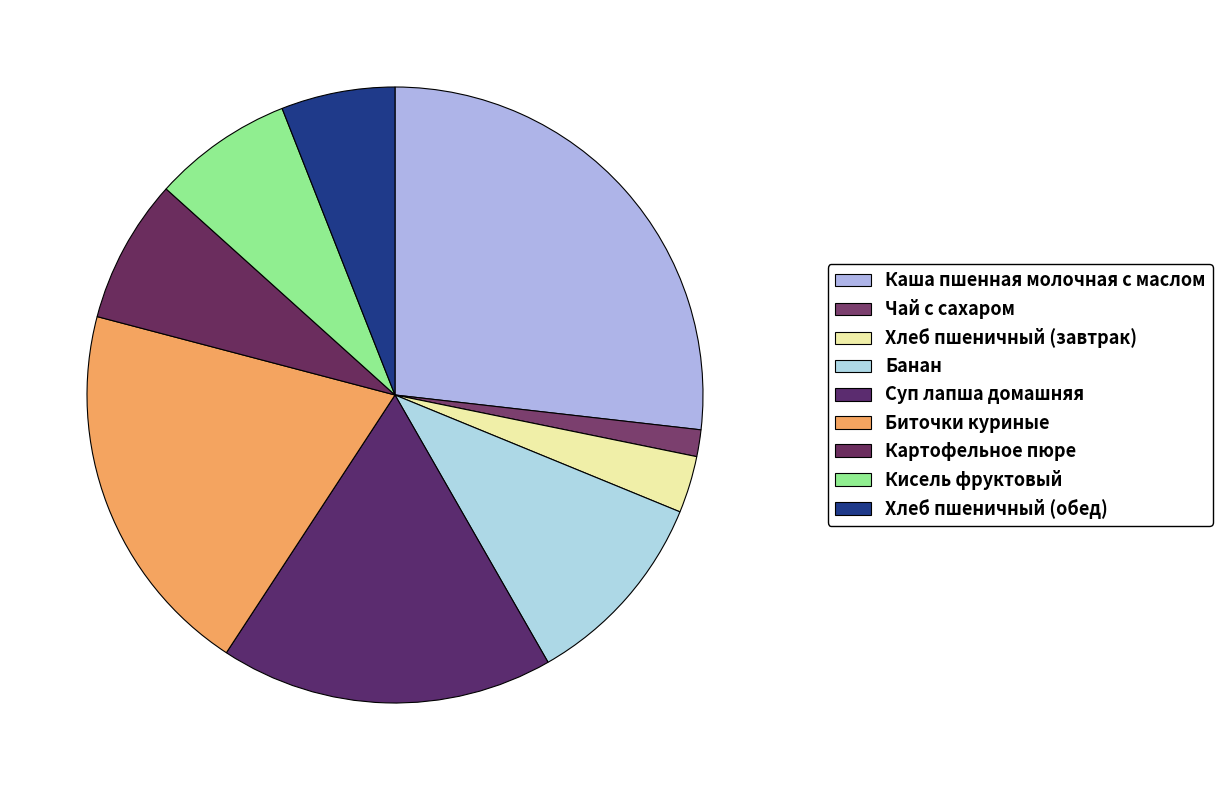

To the nearest percent, what percentage of the pie is Чай с сахаром?

1%